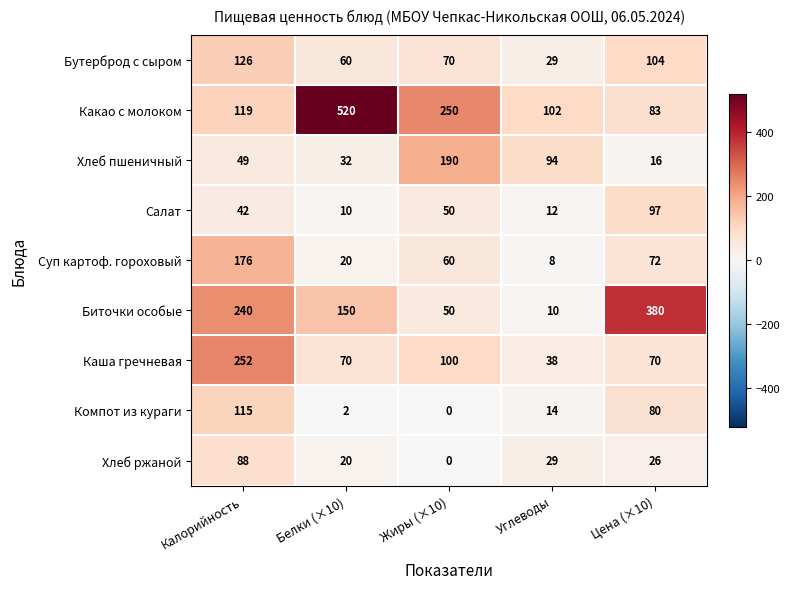

Which series has the largest total across all categories?

Какао с молоком